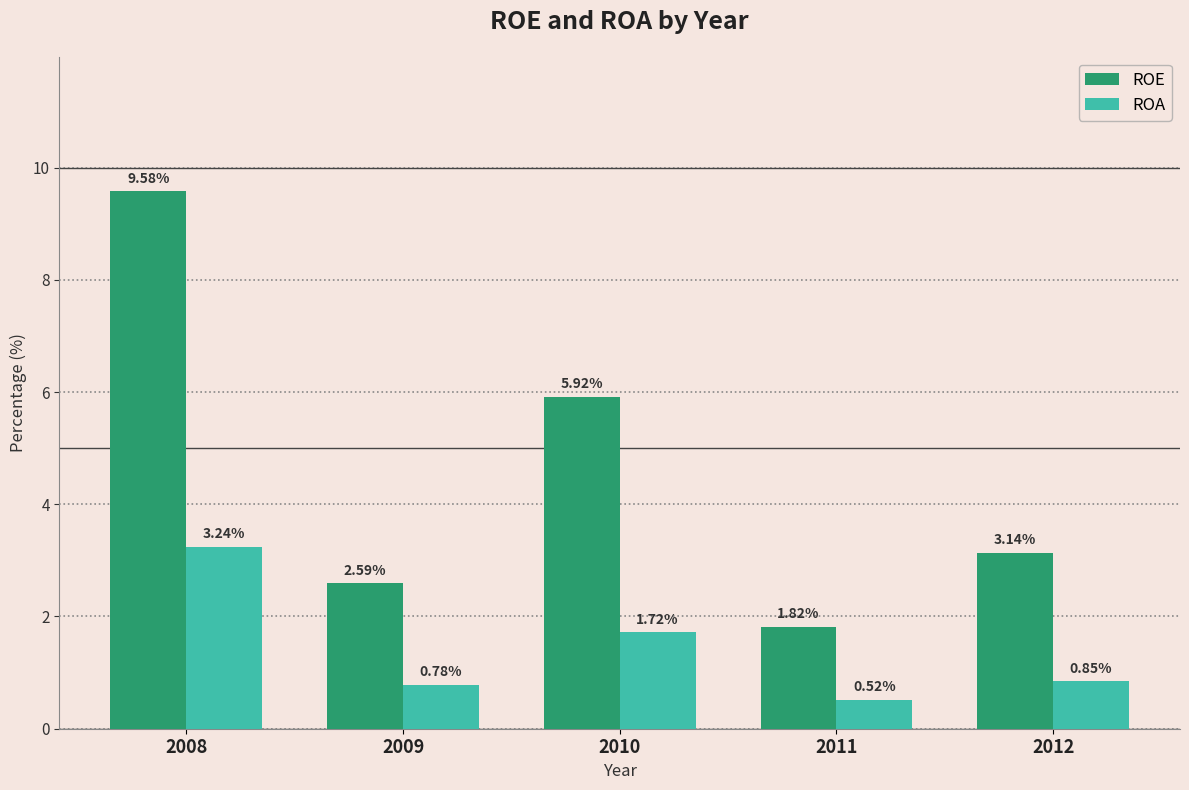

What is the difference between the ROA values at 2009 and 2010?

0.9